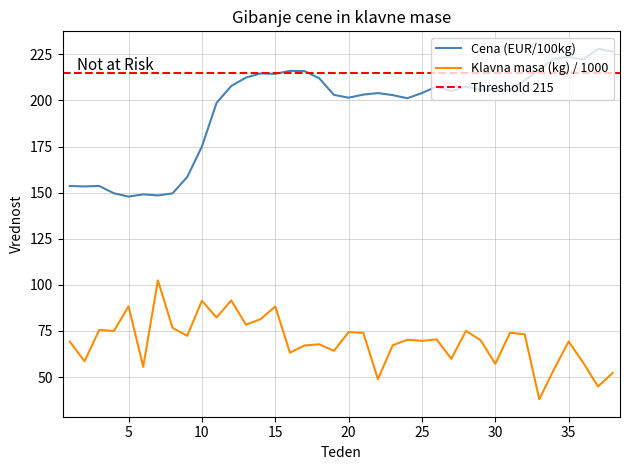

What is the spread (max minus min) of values at 3?

78.1